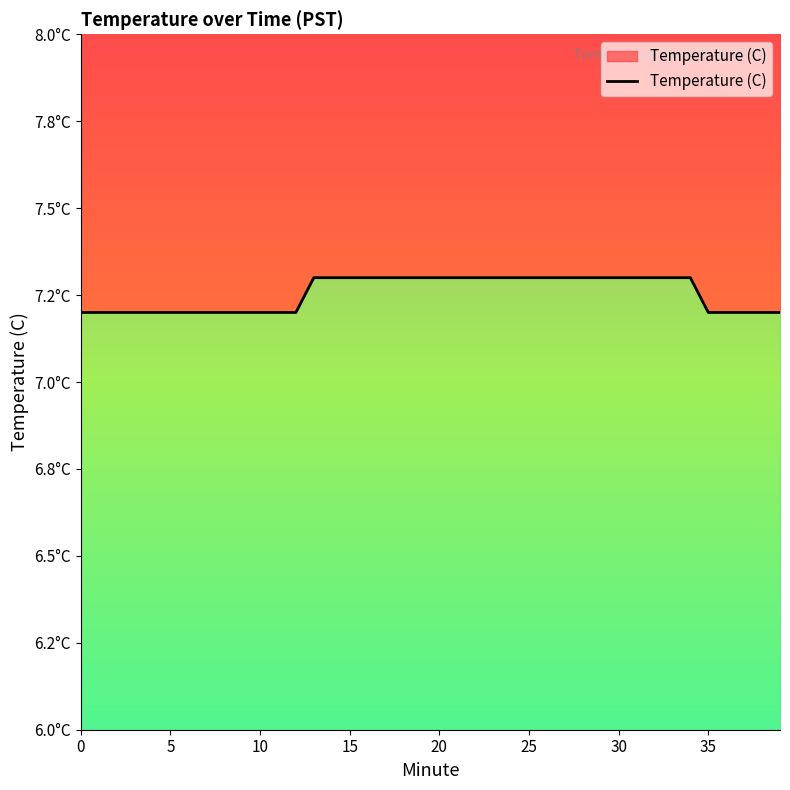

Which has a higher value, 17 or 10?

17